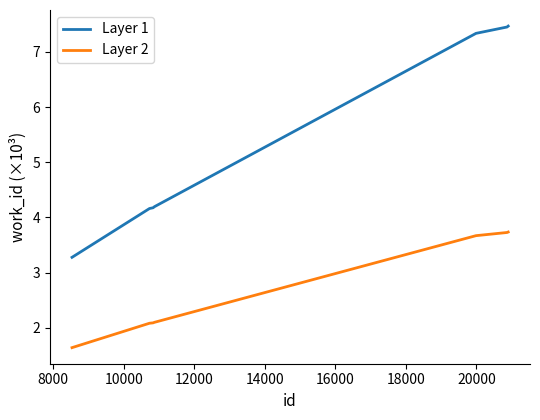

Does the chart have visible grid lines?

No